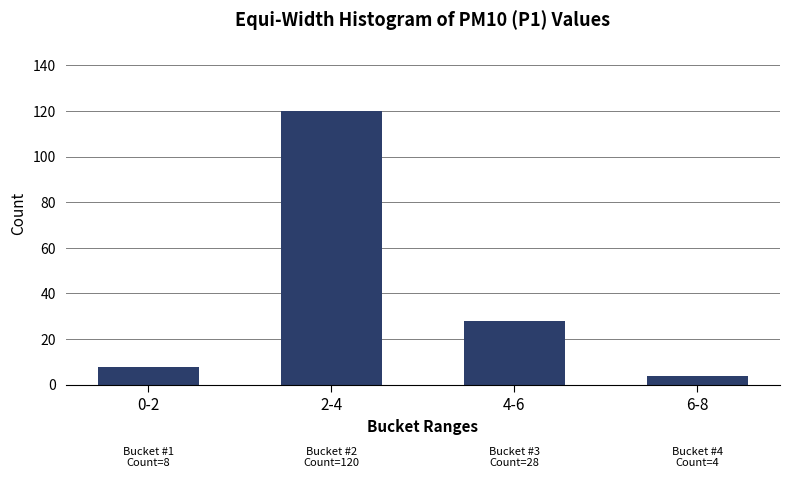

Reading right to left, list all the values displayed in this chart.

4	28	120	8